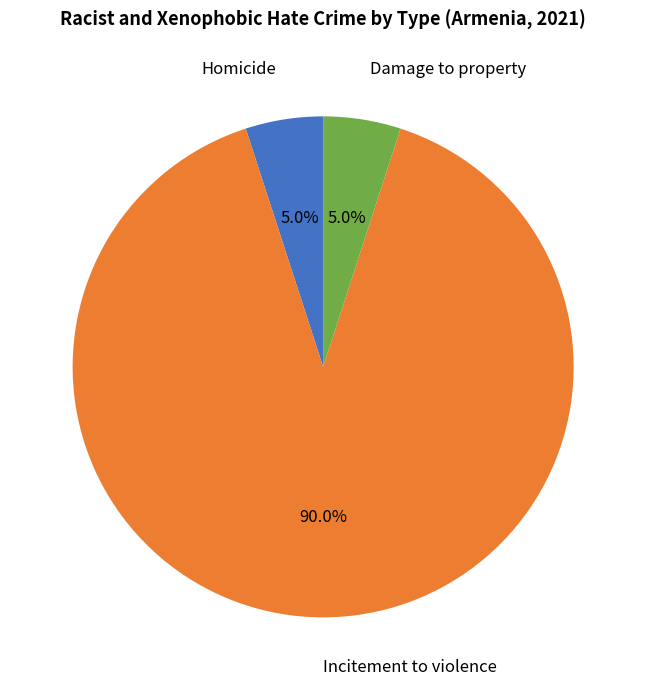

Does any single category account for the majority?

Yes